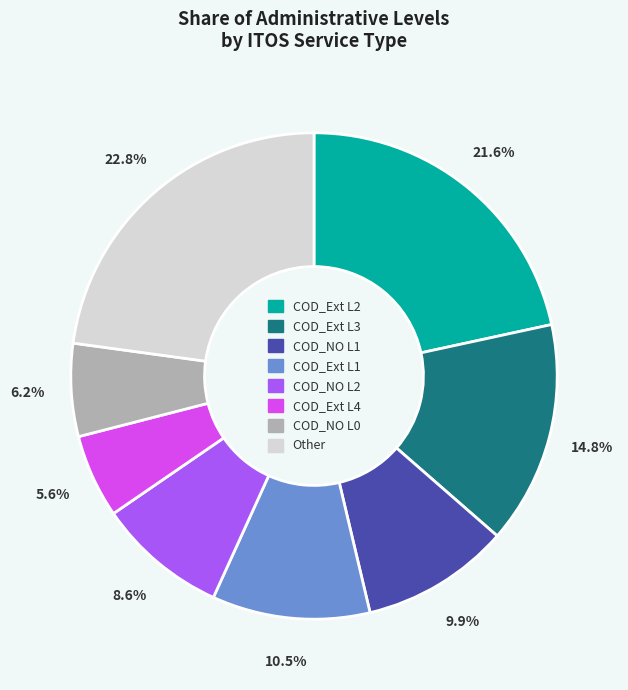

Does any single category account for the majority?

No